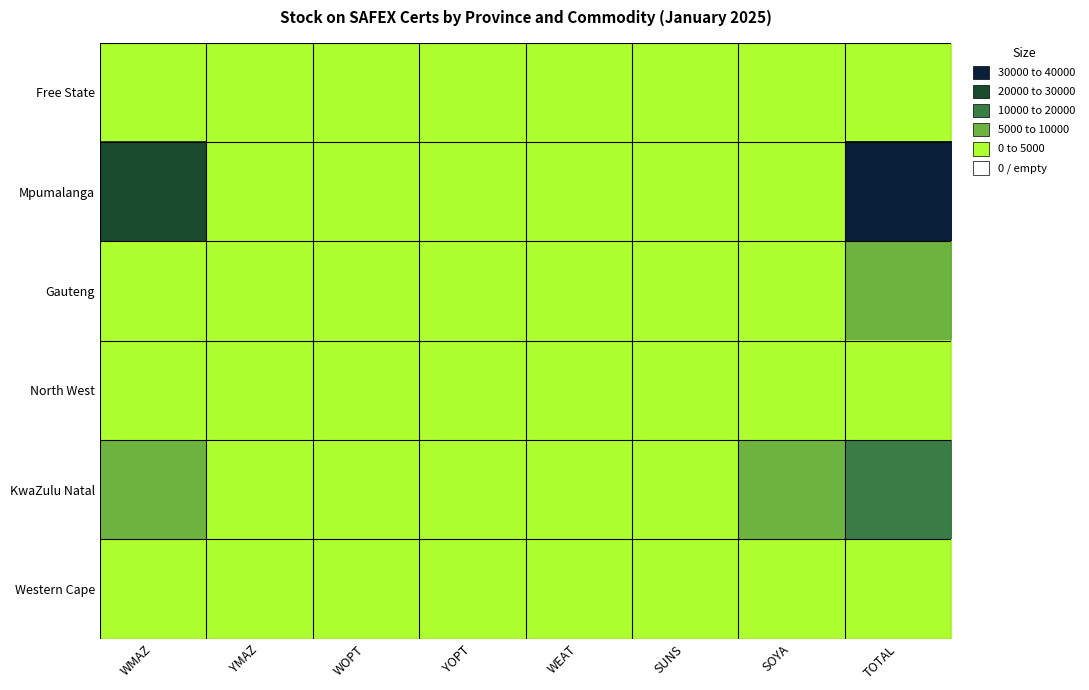

How many categories are shown in the chart?

8